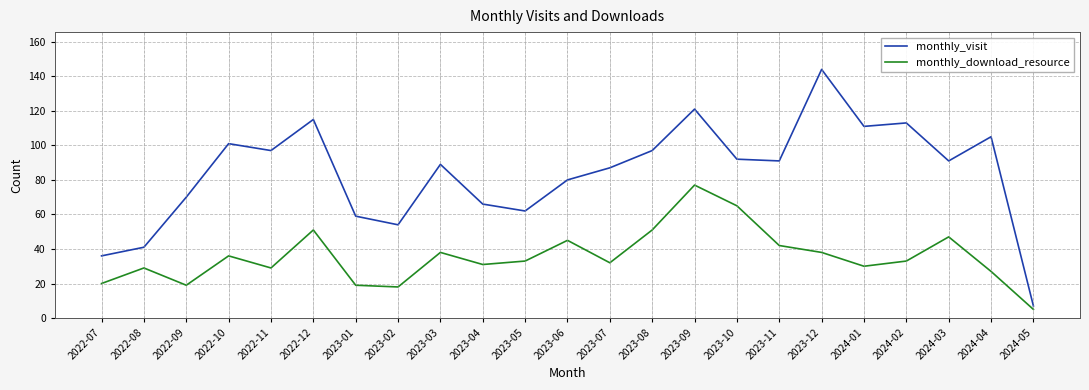

Reading left to right, extract all data points from this chart.

monthly_visit: 36	41	70	101	97	115	59	54	89	66	62	80	87	97	121	92	91	144	111	113	91	105	7
monthly_download_resource: 20	29	19	36	29	51	19	18	38	31	33	45	32	51	77	65	42	38	30	33	47	27	5